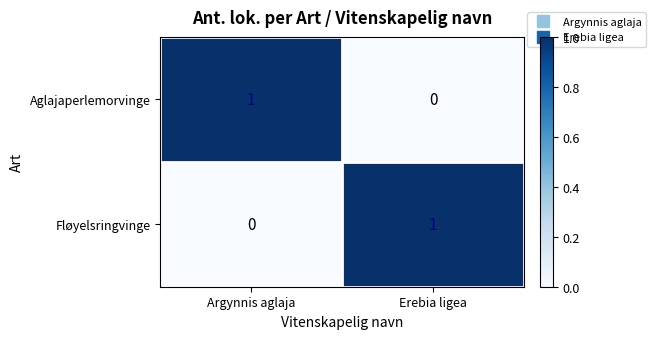

Which category has the highest value in the Aglajaperlemorvinge series?

Argynnis aglaja